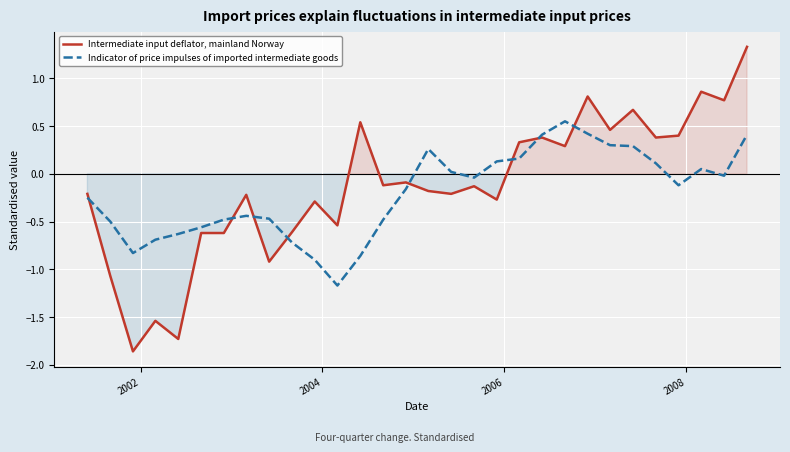

What is the highest value of the Intermediate input deflator, mainland Norway series?

1.3